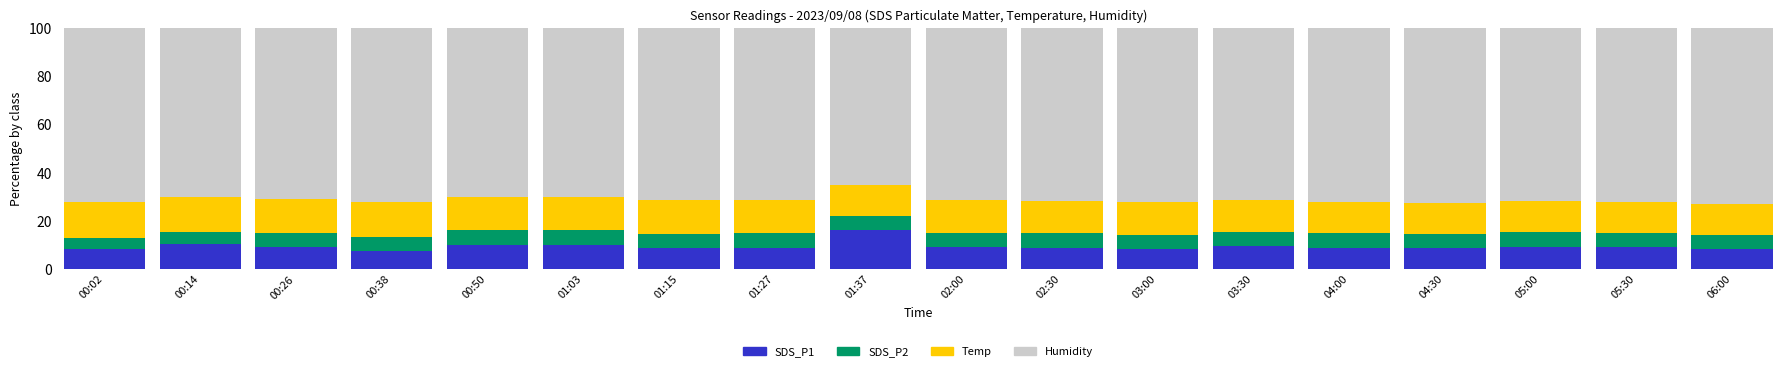

What is the total value across all series at 02:00?

100.0